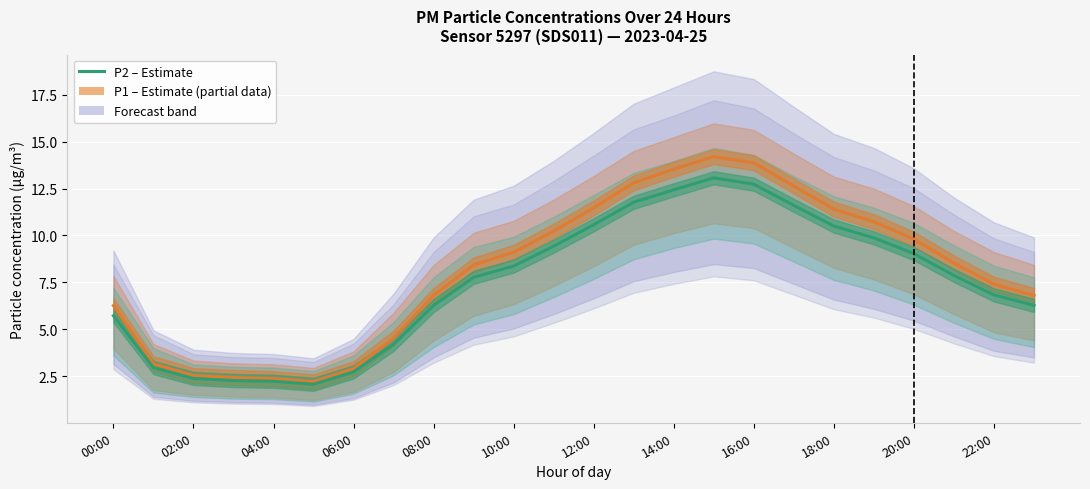

What is the label of the 8th point from the right?

16:00